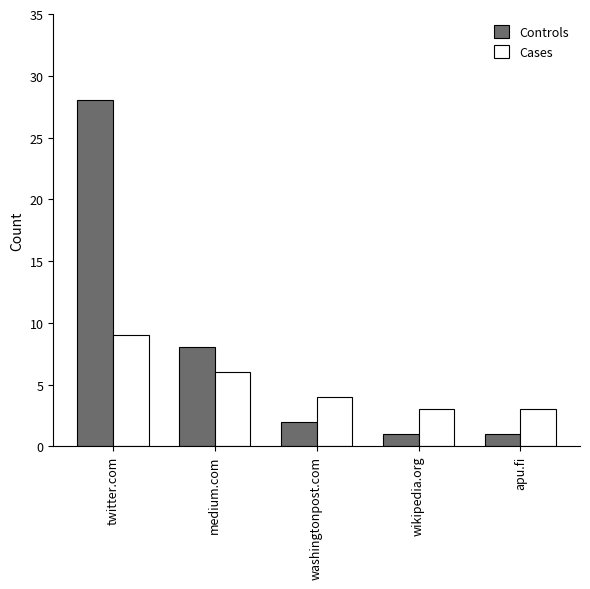

What is the label of the 4th bar from the right?

medium.com